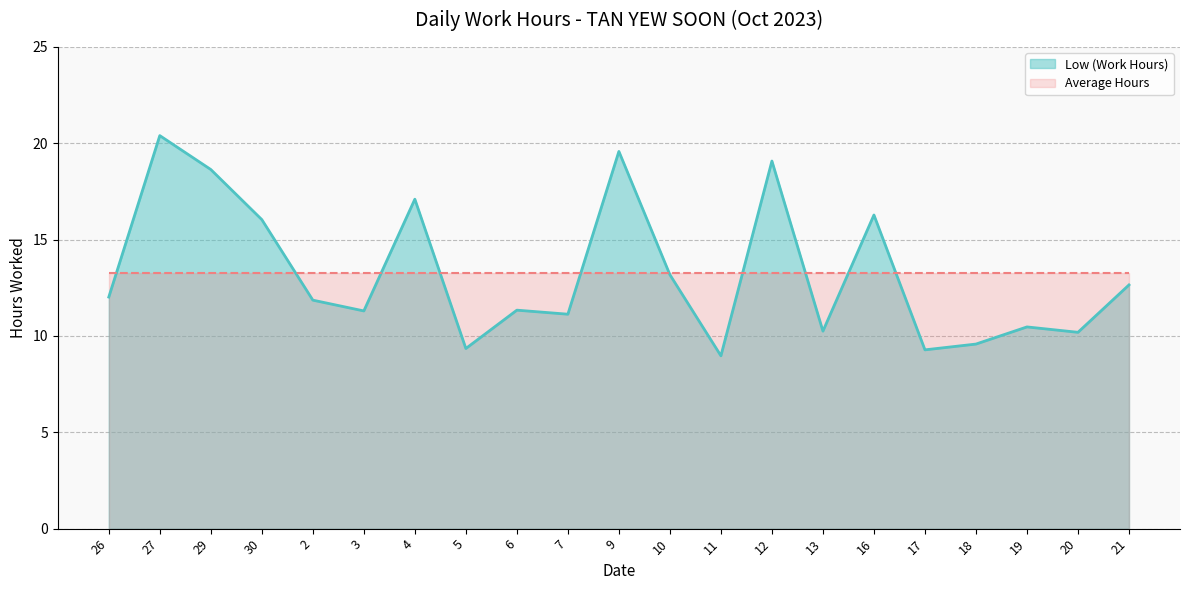

Reading left to right, what are all the values shown in this chart?

26=12.0	27=20.4	29=18.6	30=16.0	2=11.9	3=11.3	4=17.1	5=9.3	6=11.3	7=11.1	9=19.6	10=13.2	11=9.0	12=19.1	13=10.2	16=16.3	17=9.3	18=9.6	19=10.5	20=10.2	21=12.7